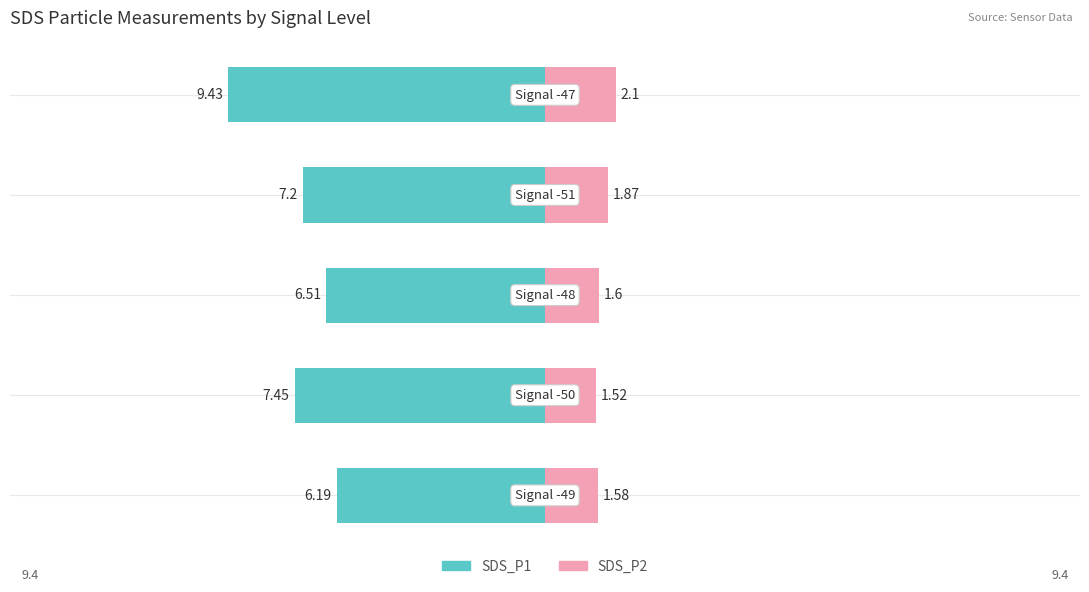

How many bars are there in each group?

2